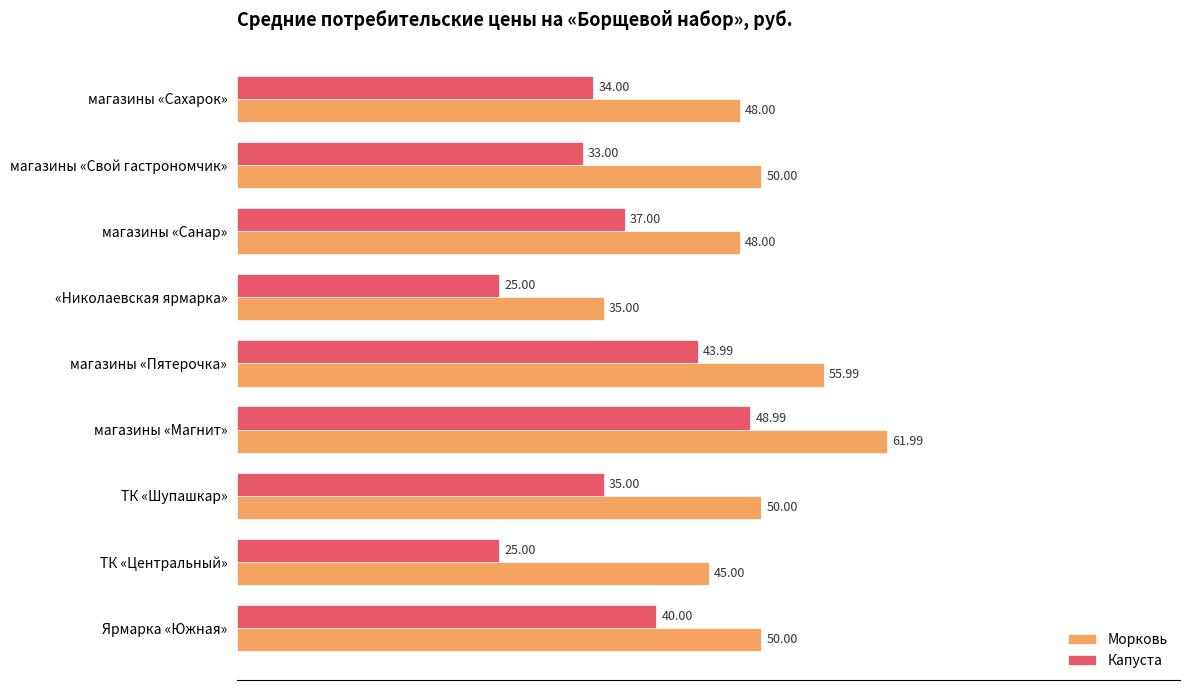

What is the average value of the Морковь series?

49.3